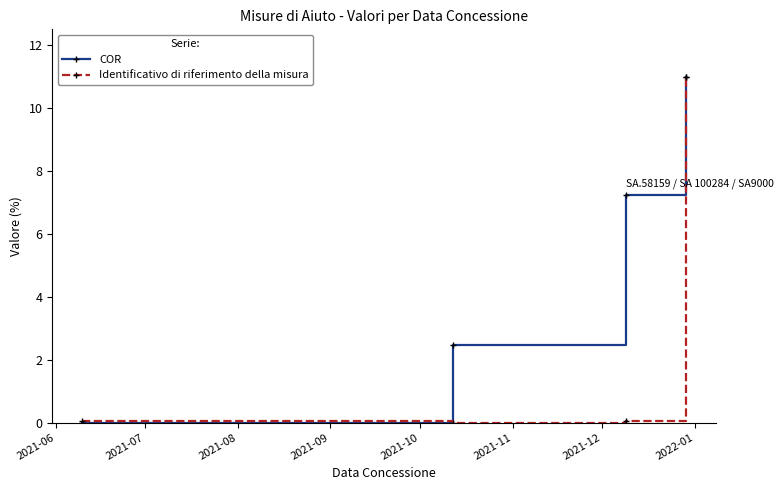

What is the value of the Identificativo di riferimento della misura point at the 4th from the left?

11.0